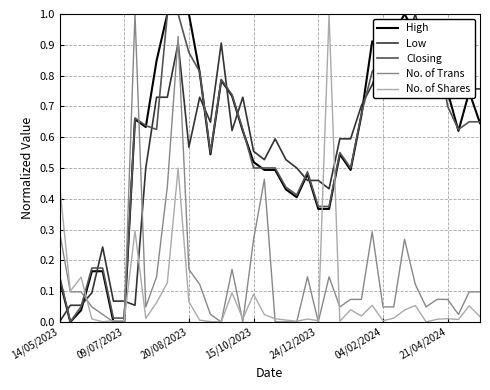

What is the difference between the maximum and minimum values in the No. of Trans series?

1.0